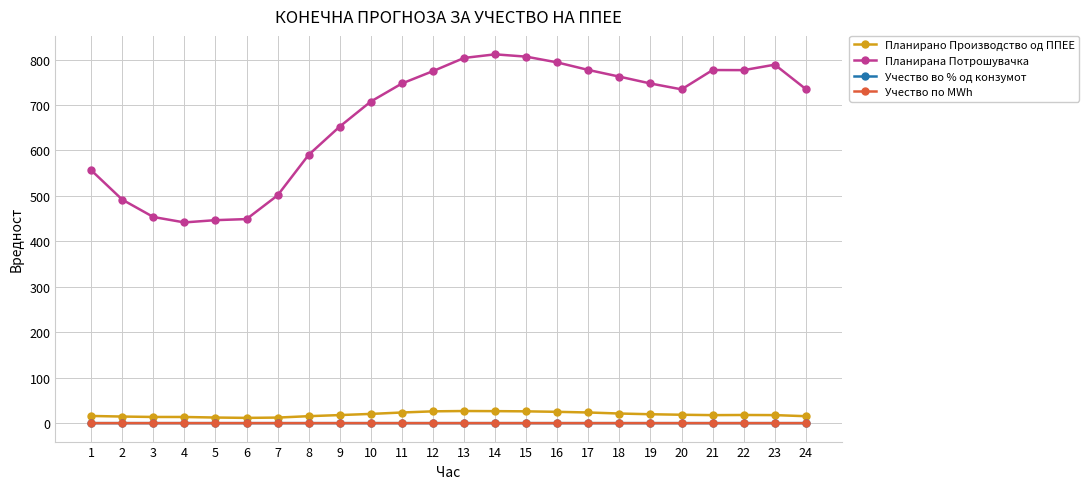

Is this an area chart (filled region under the line)?

No